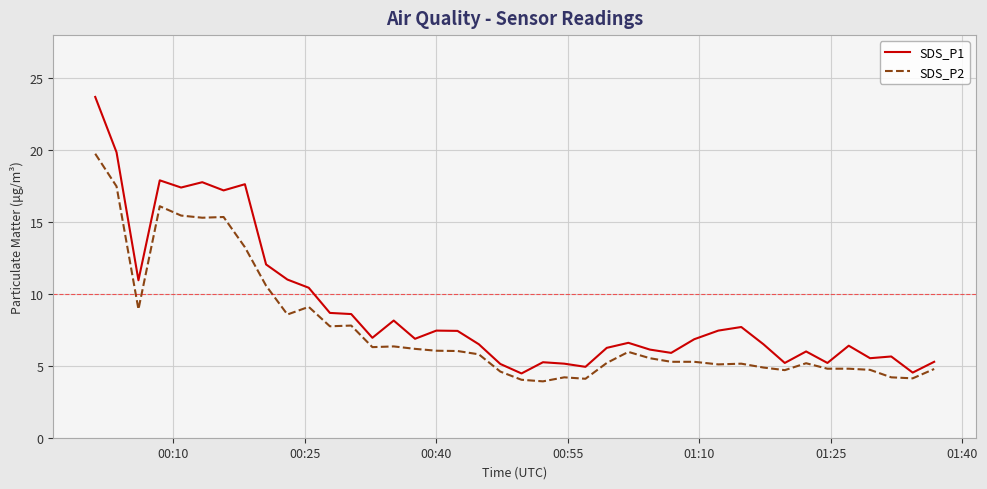

At how many categories does at least one series exceed 22?

1